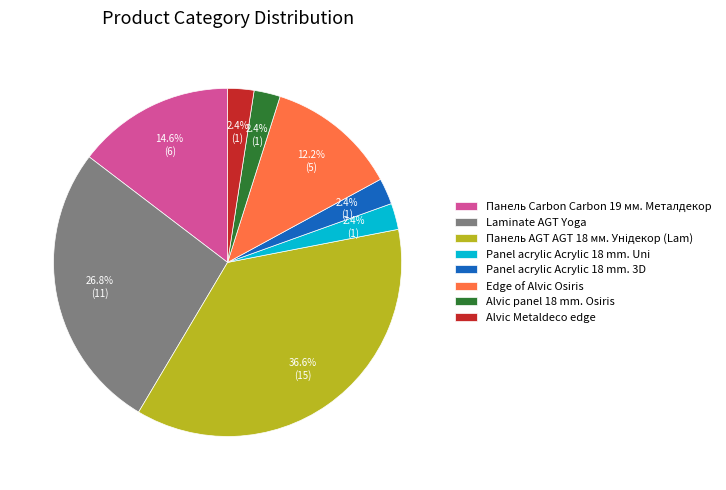

Is there a majority slice in this chart?

No